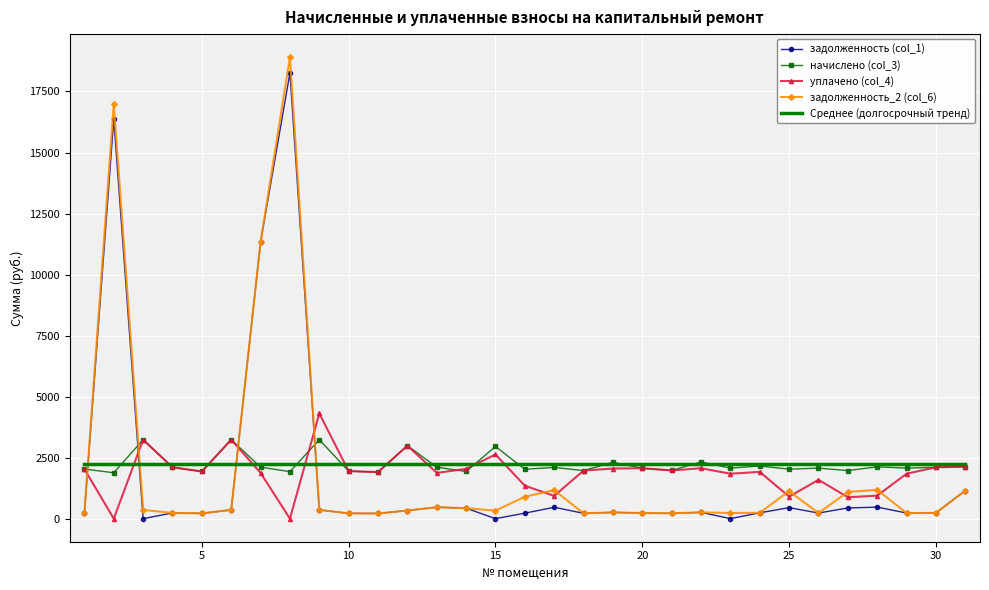

What is the greatest value displayed?

18904.8